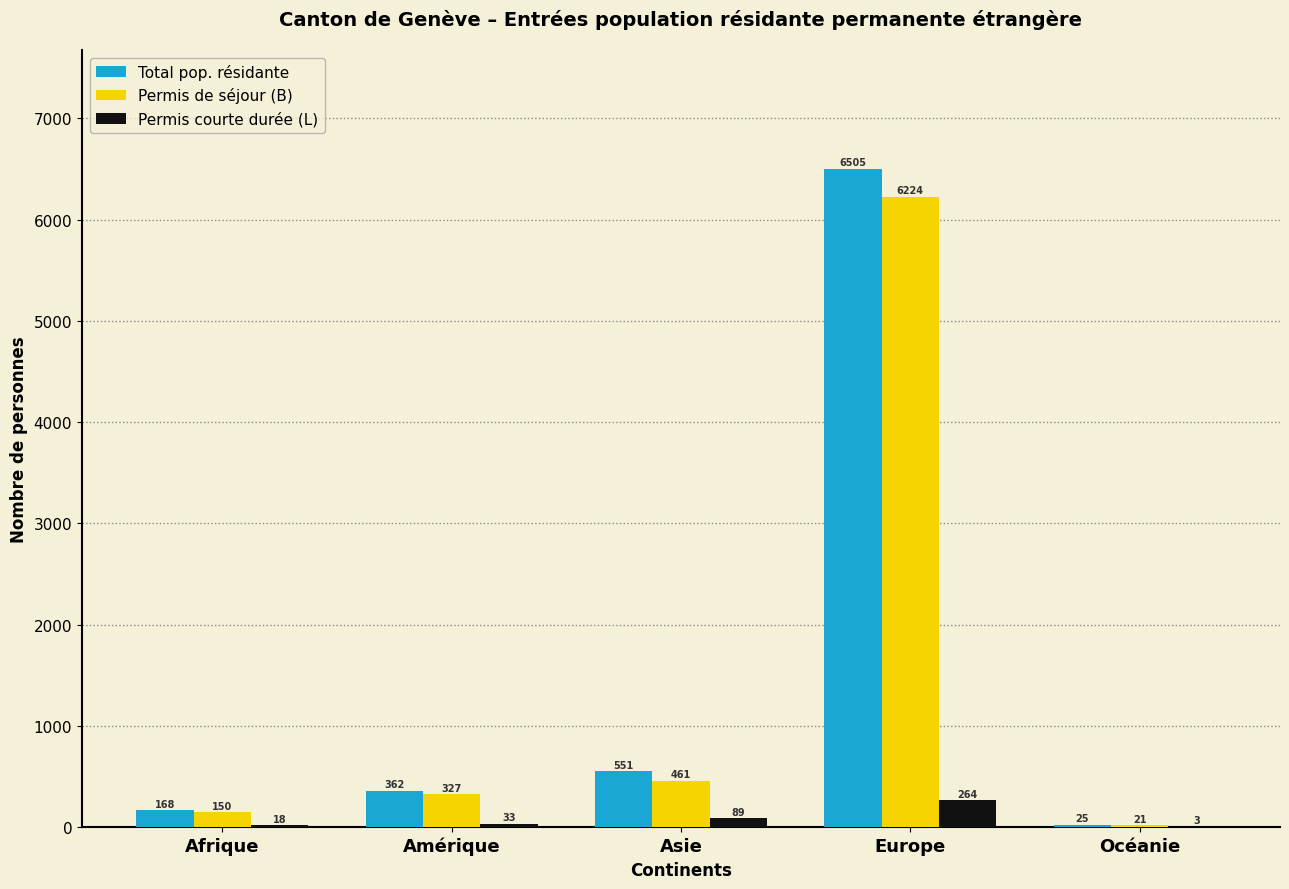

Which series changed the most between Afrique and Océanie?

Total pop. résidante